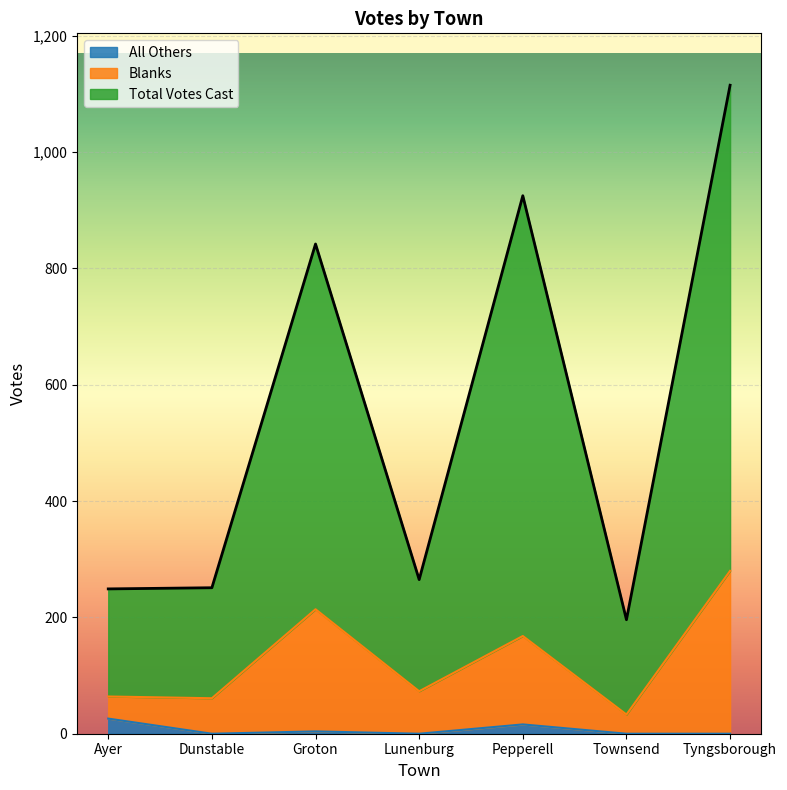

Rank the series at Groton from highest to lowest value.

Total Votes Cast, Blanks, All Others